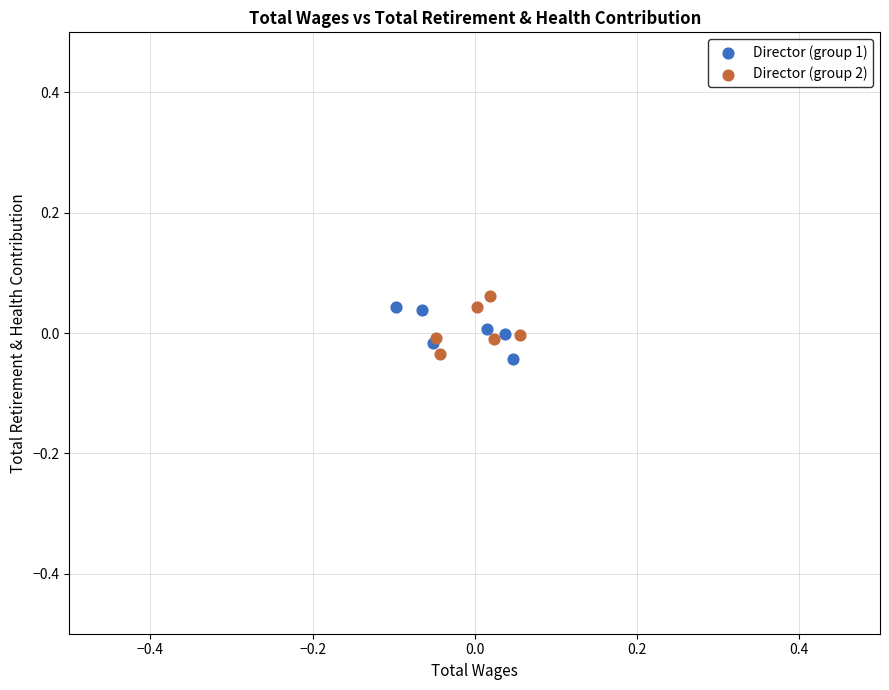

Which series has the largest Y range (max minus min)?

Director (group 2)